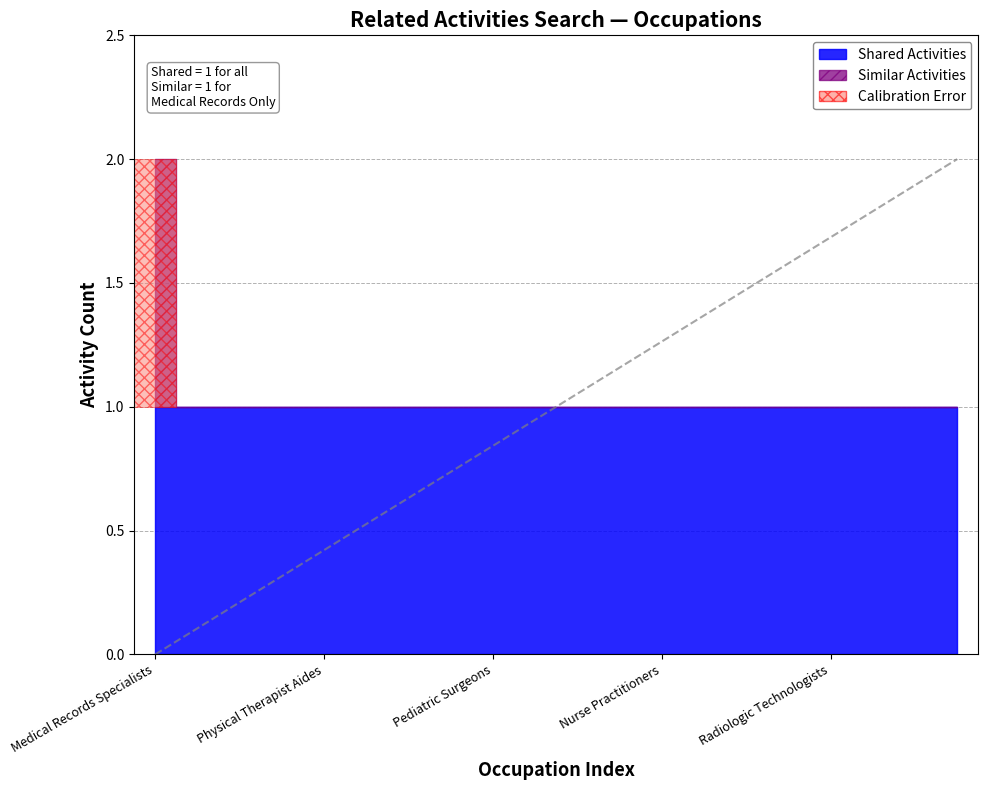

True or false: Similar Activities and Shared Activities cross at least once.

False